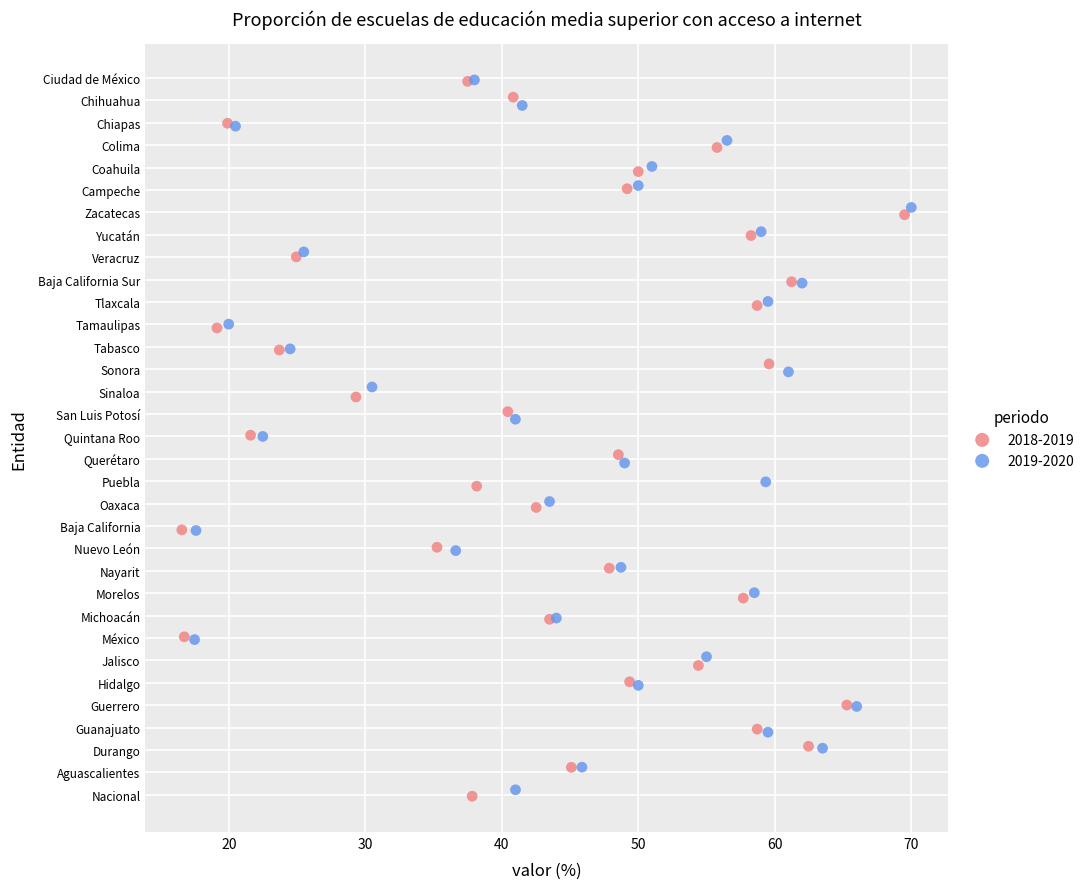

Which series has the widest spread of Y values?

2018-2019